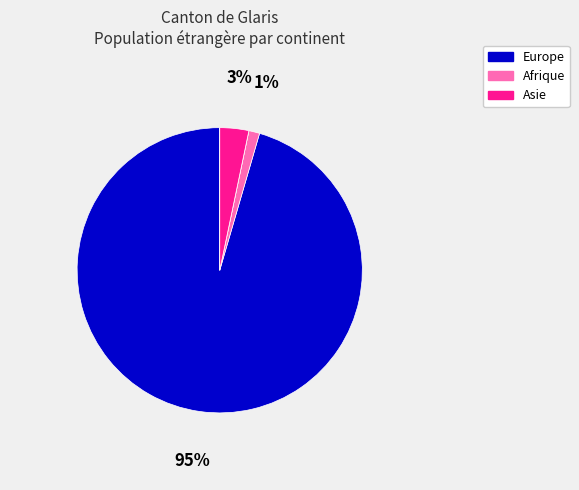

Is there any slice that represents more than half of the pie?

Yes